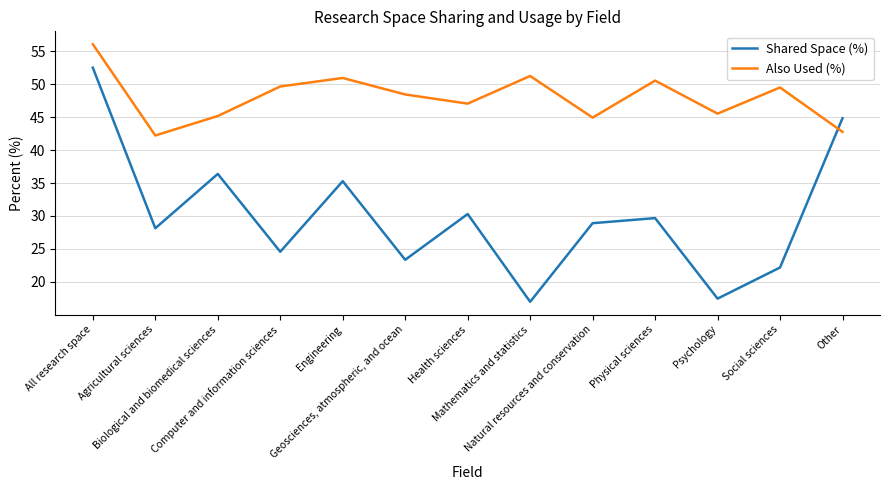

Does the chart have visible grid lines?

Yes